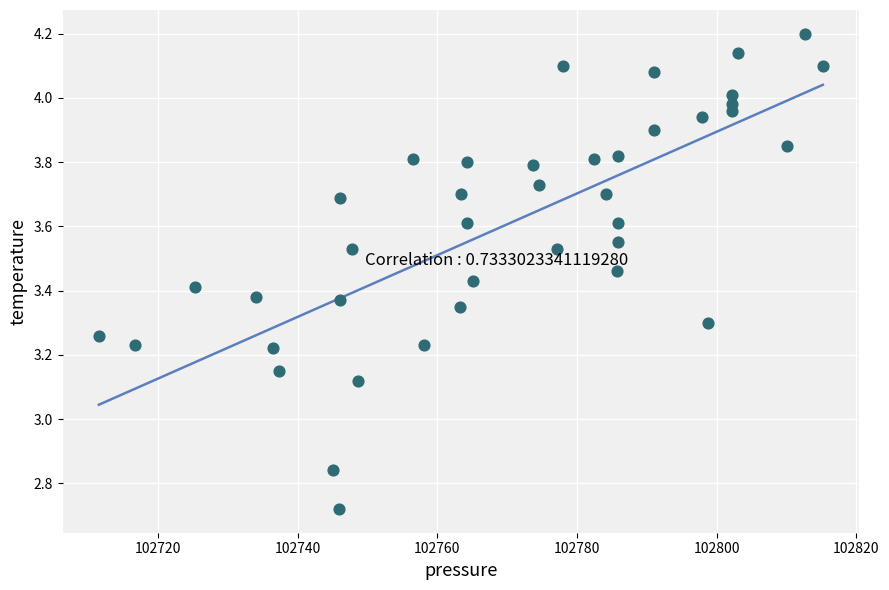

What is the range of X values (max minus min)?

103.7